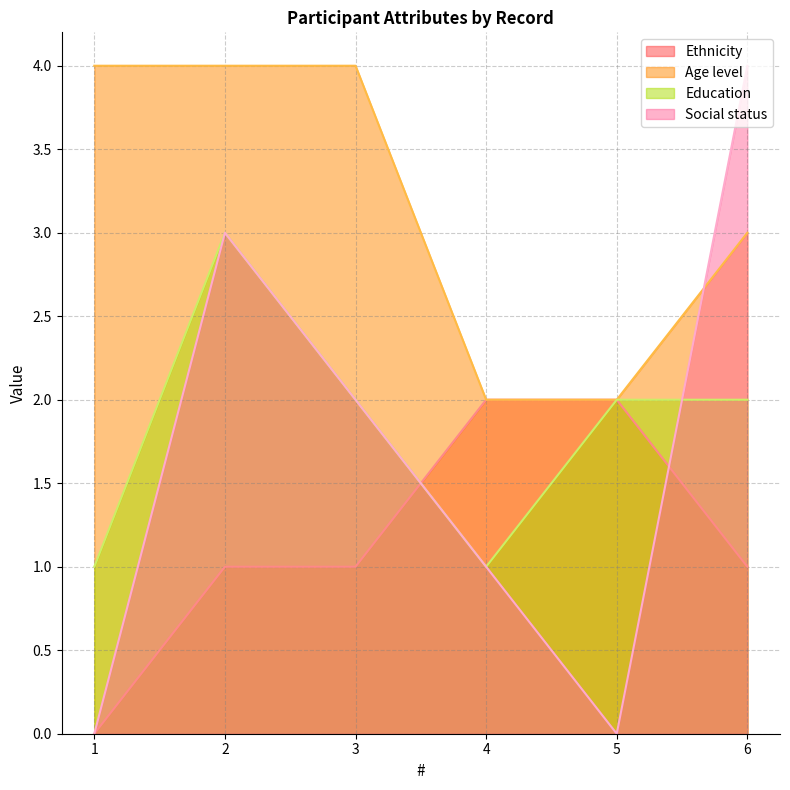

Reading left to right, what are all the values shown in this chart?

Ethnicity: 1=0	2=1	3=1	4=2	5=2	6=1
Age level: 1=4	2=4	3=4	4=2	5=2	6=3
Education: 1=1	2=3	3=2	4=1	5=2	6=2
Social status: 1=0	2=3	3=2	4=1	5=0	6=4